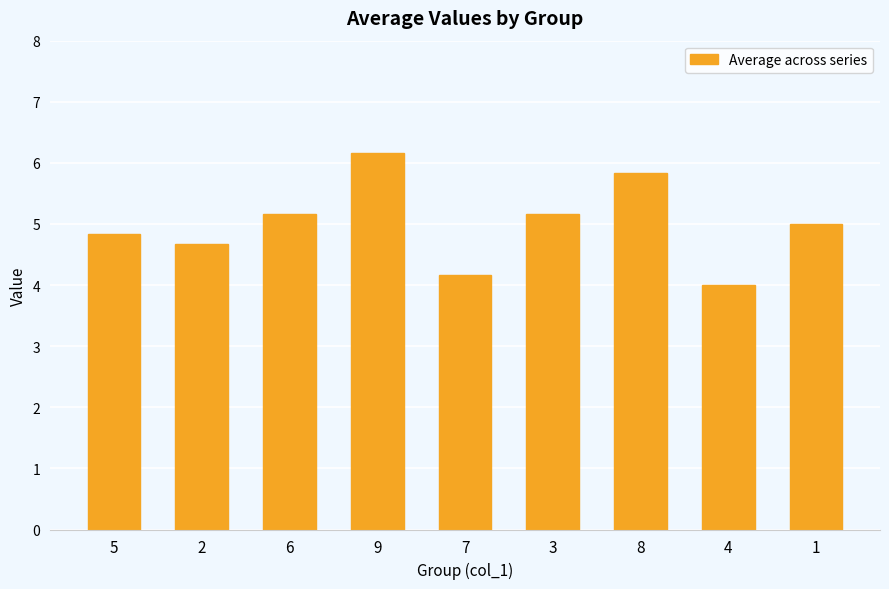

What is the sum of the values at 8 and 9?

12.0